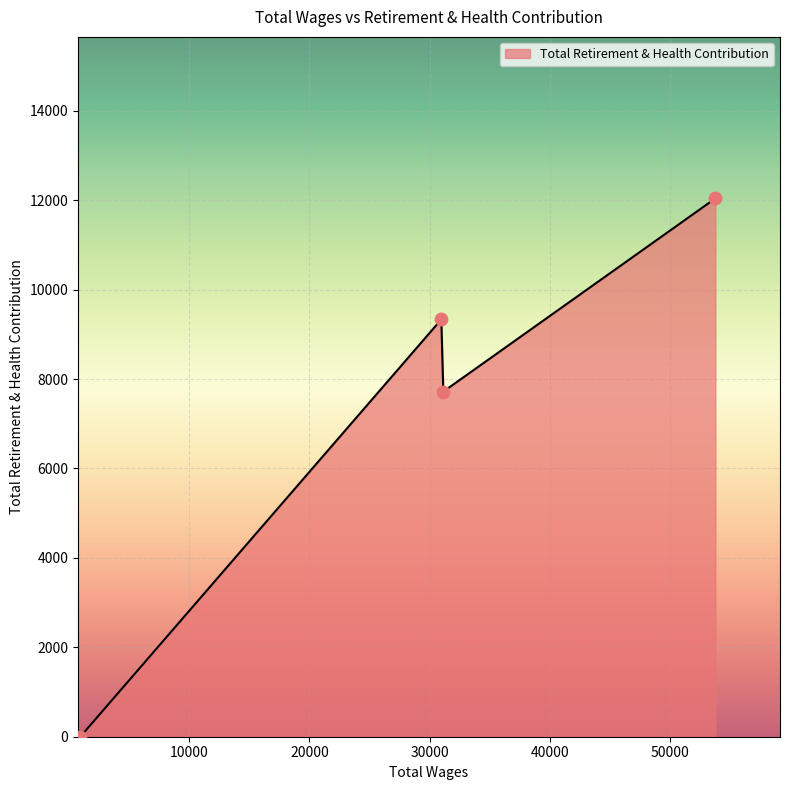

What is the difference between the maximum and minimum values?

12041